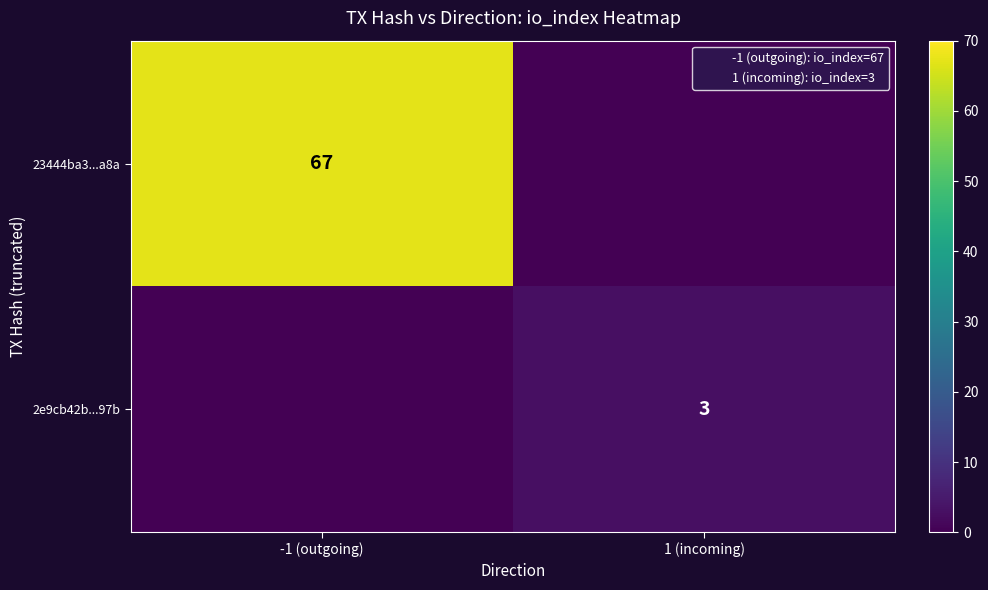

Is the value of 2e9cb42b...97b at 1 (incoming) greater than the value of 23444ba3...a8a at -1 (outgoing)?

No